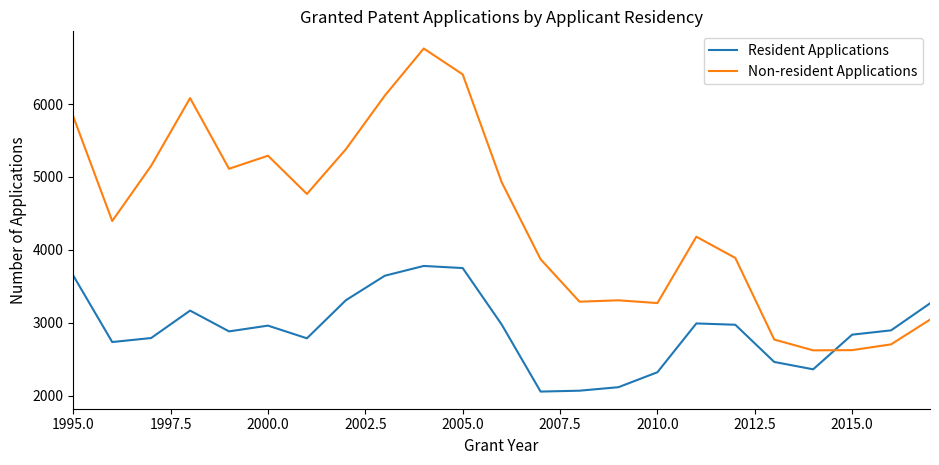

What is the sum of all Resident Applications values?

66807